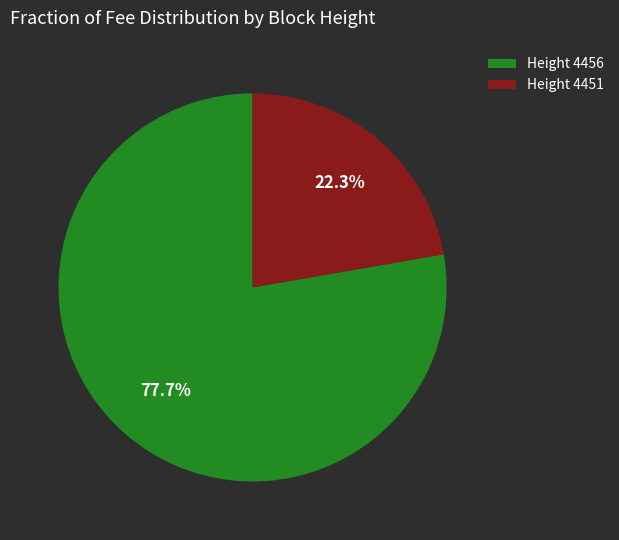

What is the smallest slice in the pie chart?

Height 4451